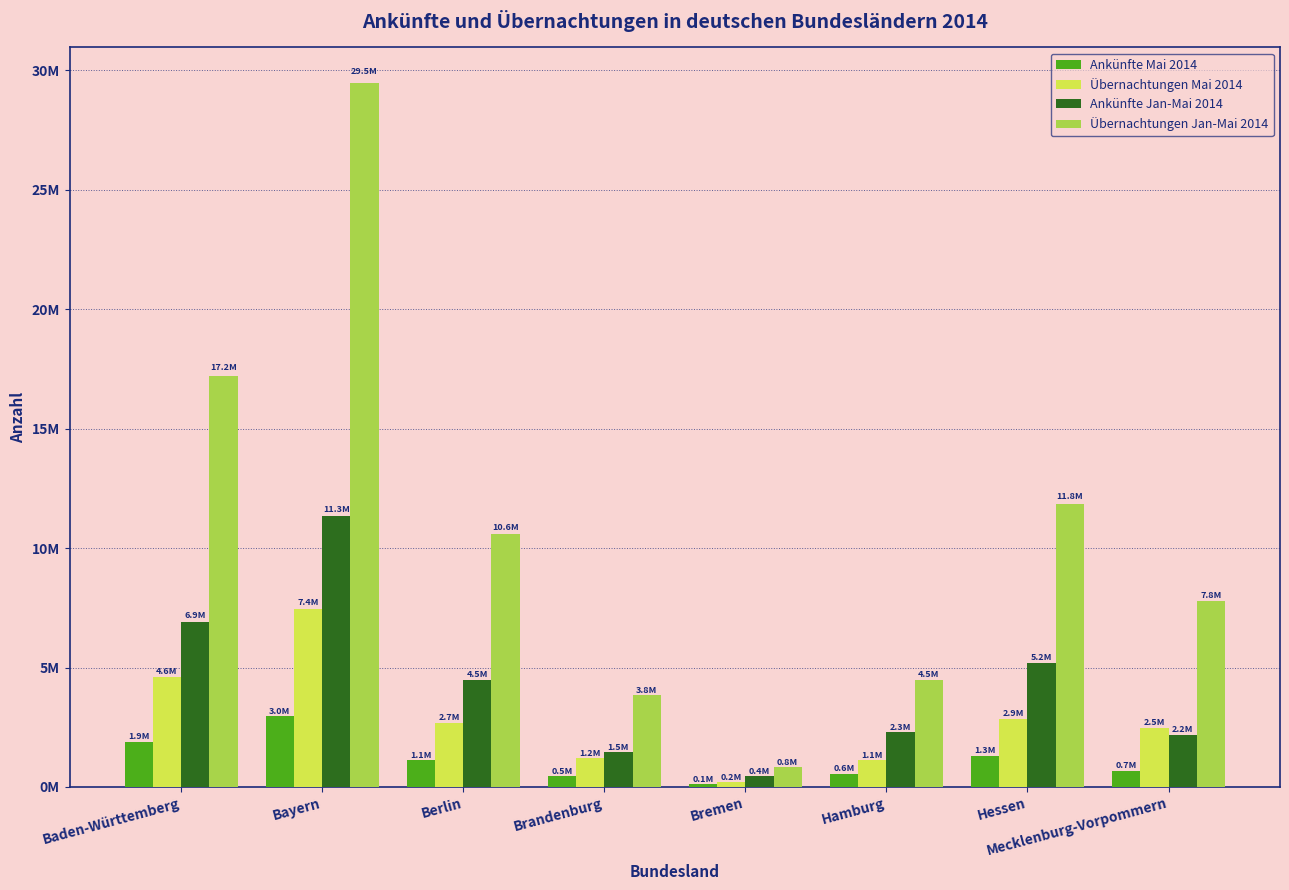

What is the average value of the Übernachtungen Mai 2014 series?

2823910